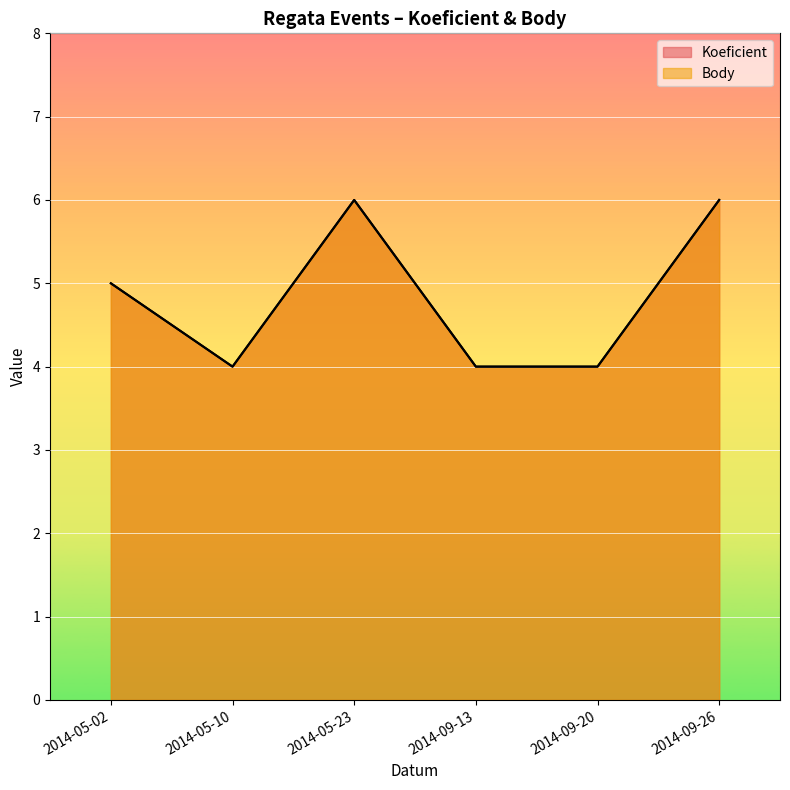

True or false: Body and Koeficient intersect in this chart.

False